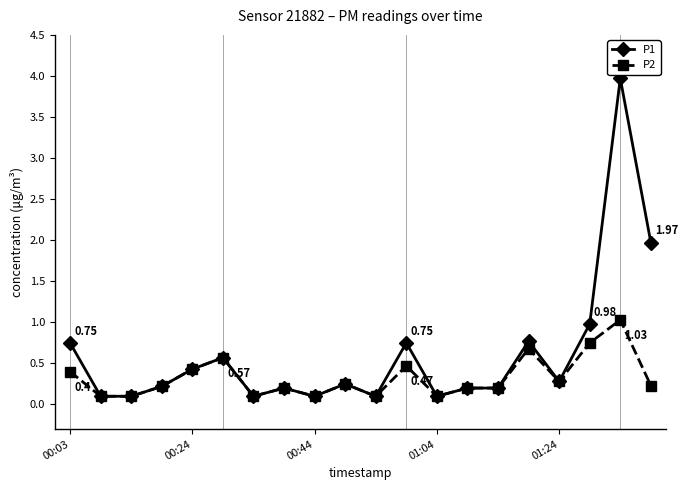

How many lines are shown in the chart?

2